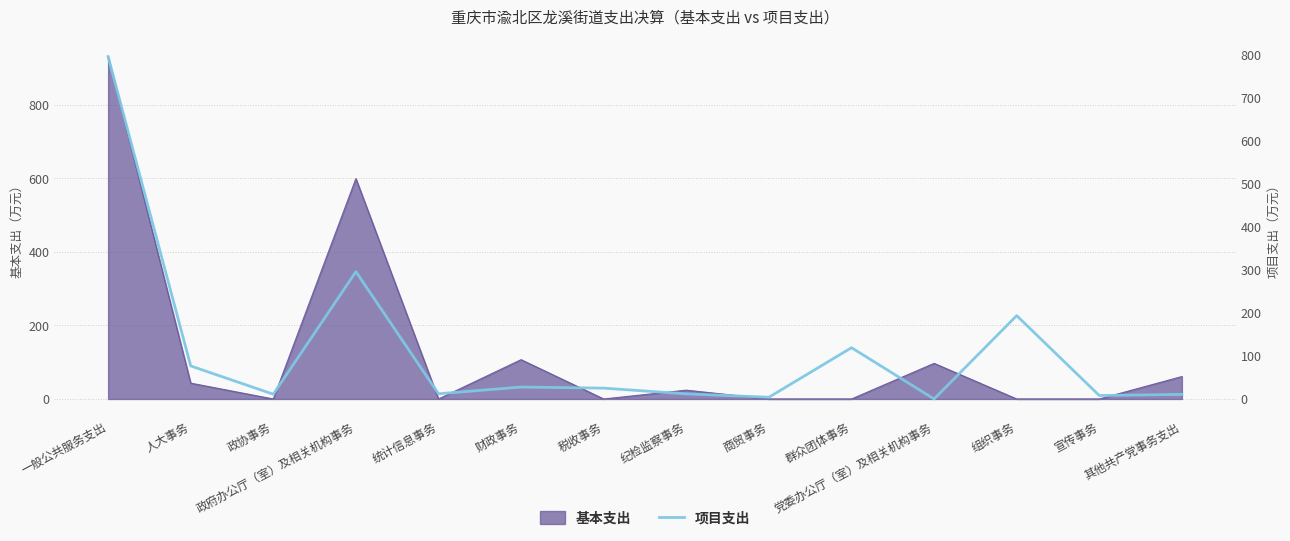

What is the sum of all values?

1593.9